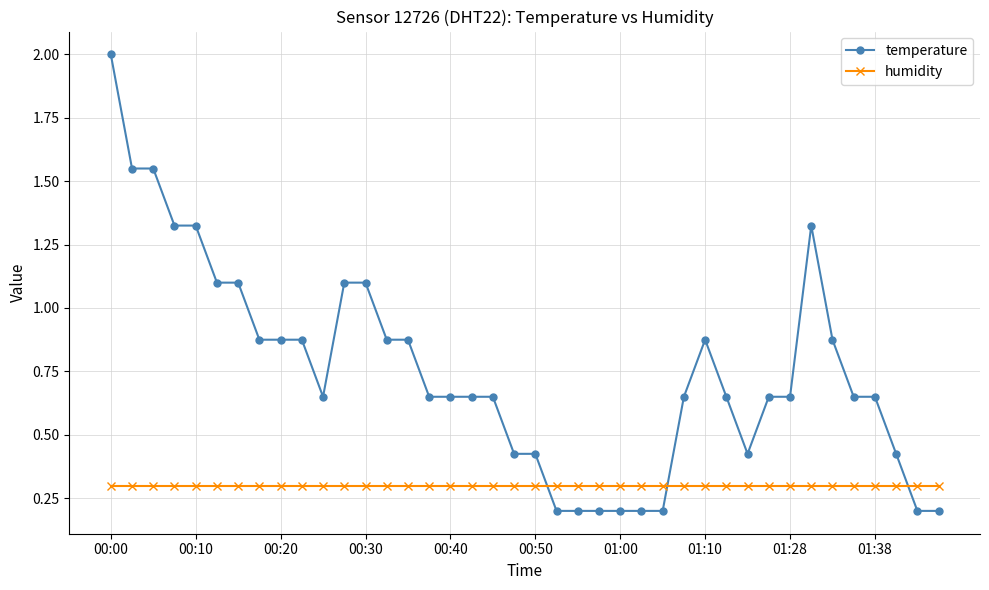

How many lines are shown in the chart?

2